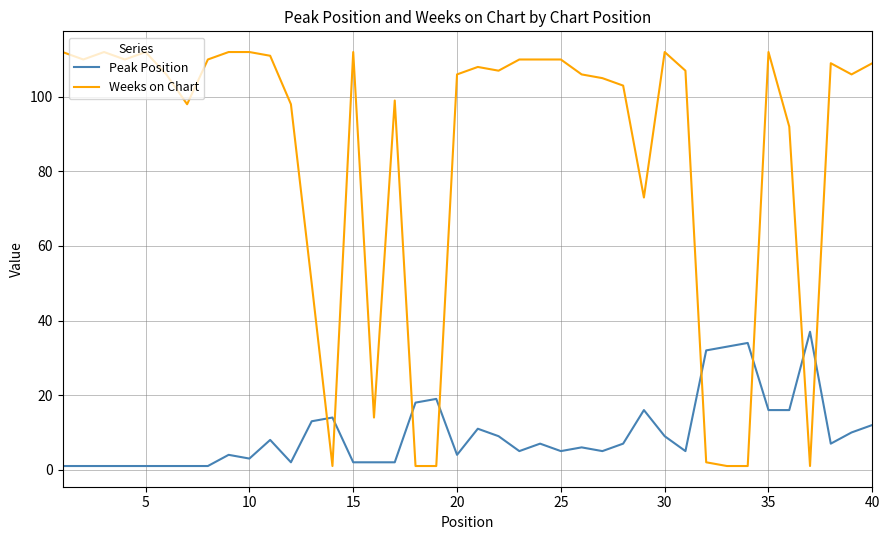

Which series has the widest spread of values?

Weeks on Chart